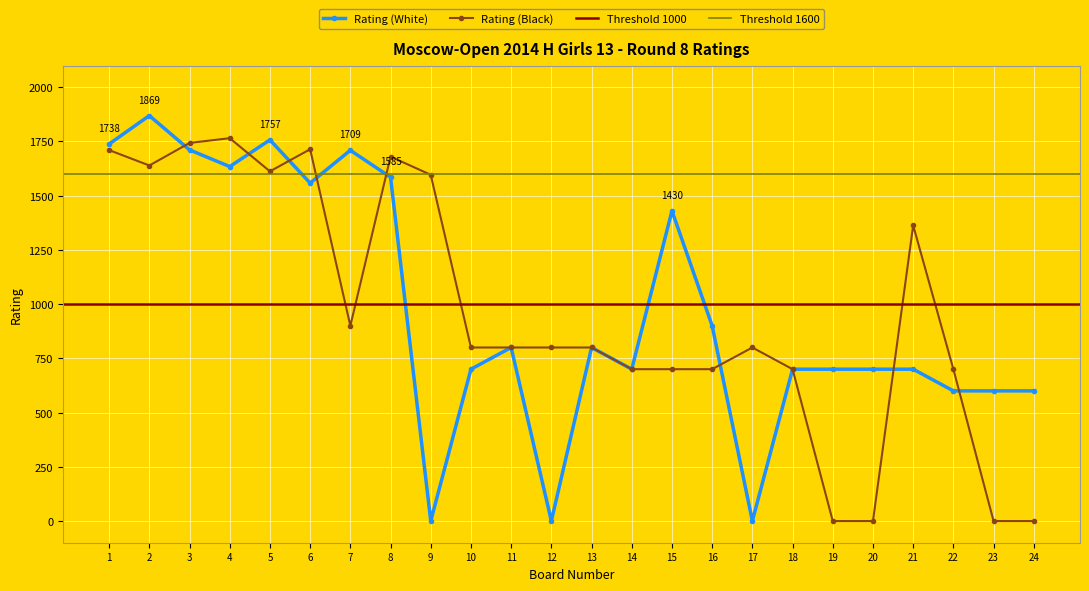

What is the greatest value displayed?

1869